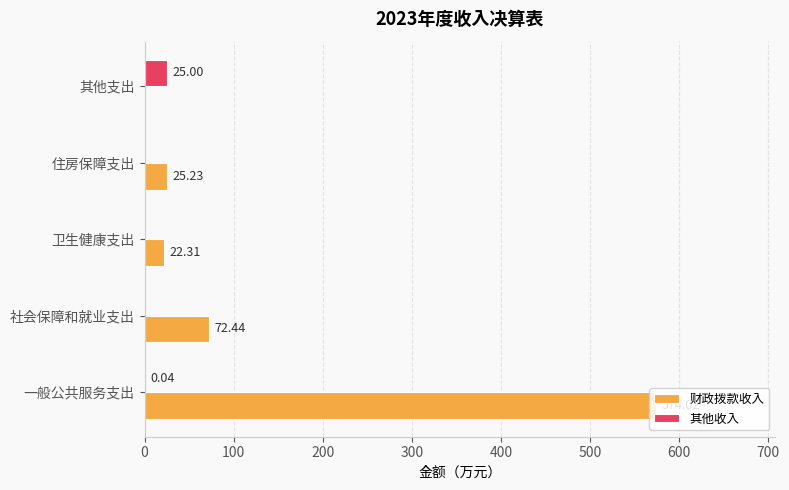

Which label corresponds to the largest value in the chart?

一般公共服务支出